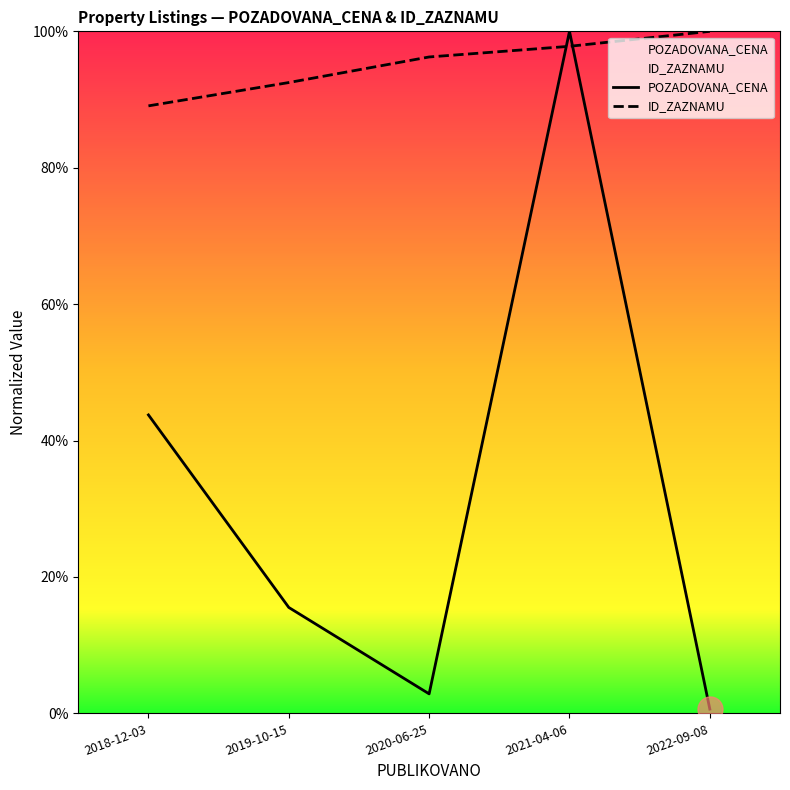

What is the label of the 5th point from the right?

2018-12-03